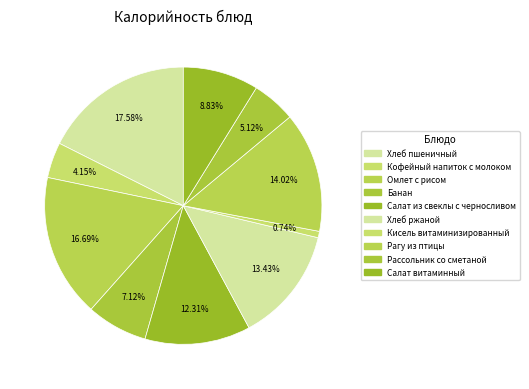

Rank the categories by value from highest to lowest.

Хлеб пшеничный, Омлет с рисом, Рагу из птицы, Хлеб ржаной, Салат из свеклы с черносливом, Салат витаминный, Банан, Рассольник со сметаной, Кофейный напиток с молоком, Кисель витаминизированный